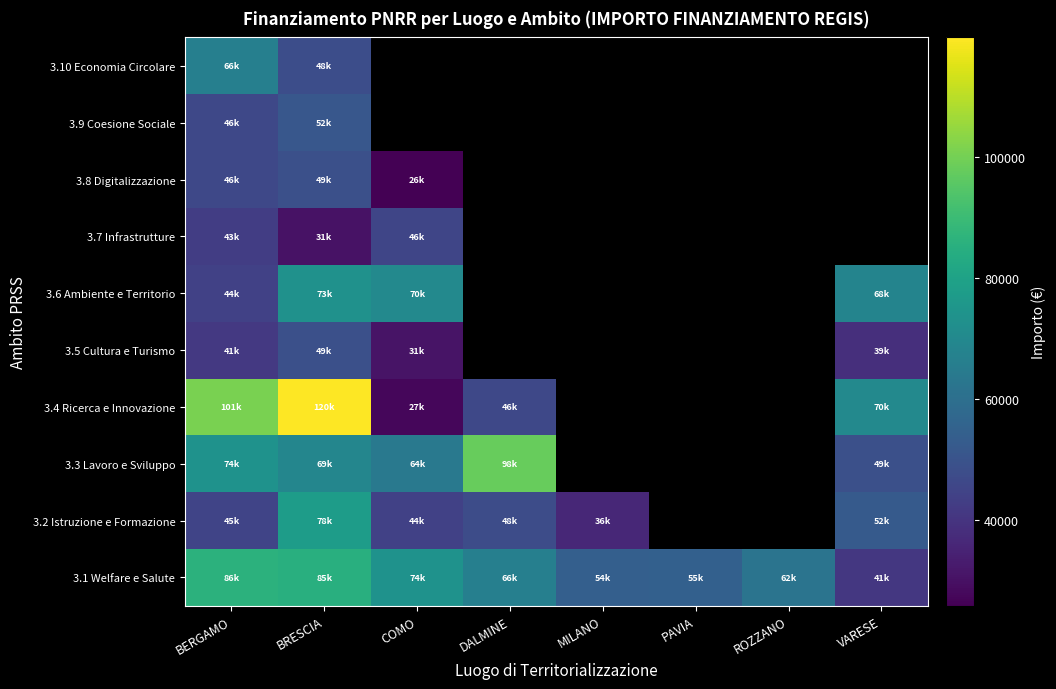

What is the difference between the 3.1 Welfare e Salute values at PAVIA and COMO?

19058.5